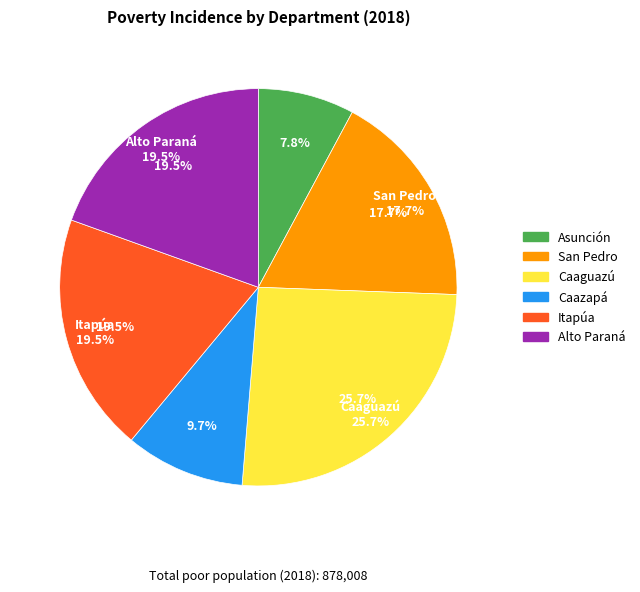

Combined, what portion of the pie is Itapúa and Alto Paraná?

39.0%